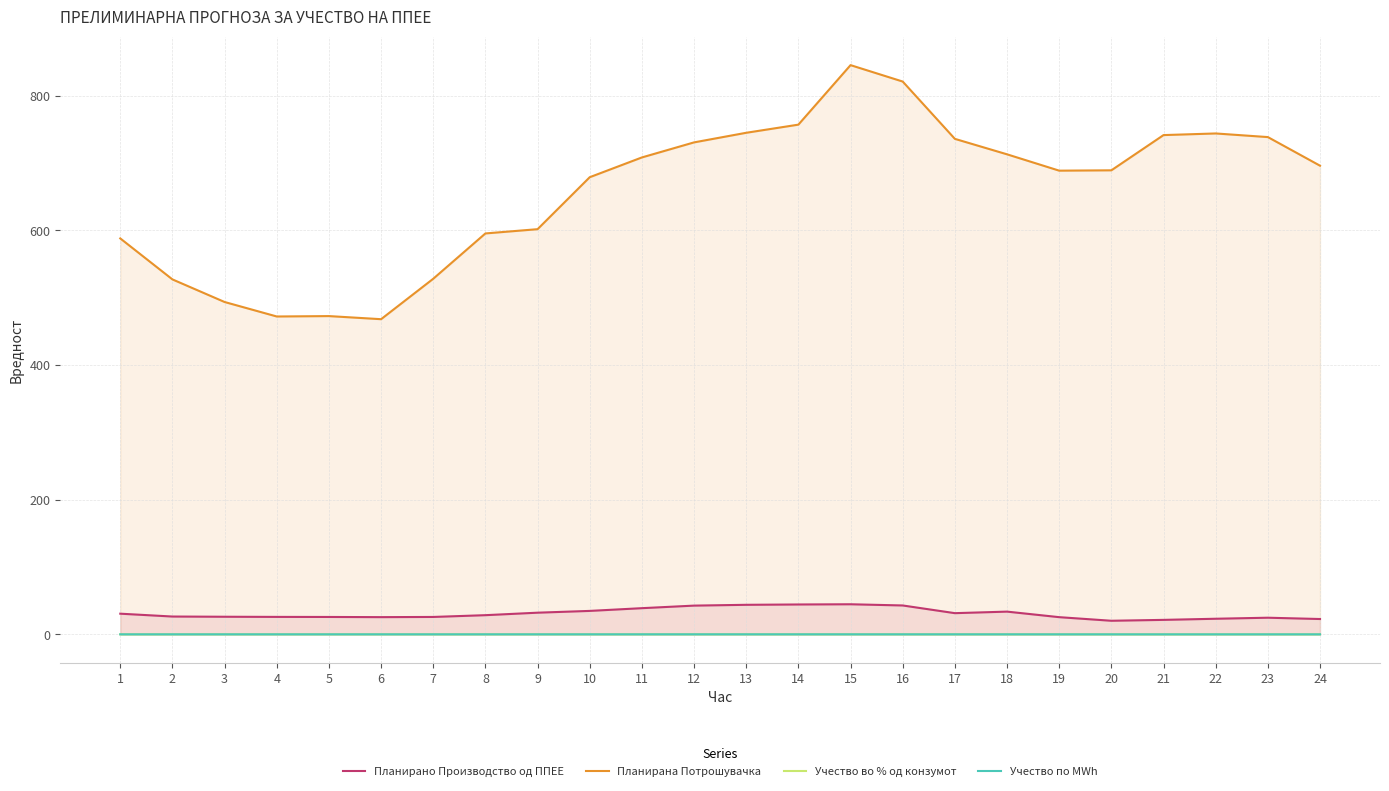

Reading left to right, extract all data points from this chart.

Планирано Производство од ППЕЕ: 30.7	26.5	26.1	25.9	25.8	25.6	25.9	28.5	32.2	34.8	38.9	42.7	43.9	44.4	44.7	42.9	31.5	33.8	25.5	20.2	21.5	23.2	24.7	22.8
Планирана Потрошувачка: 588.1	527.2	493.6	472.1	472.7	468.1	528.1	595.5	601.8	679.0	708.3	730.7	745.0	757.1	845.4	821.1	735.9	713.0	688.7	689.2	741.5	744.0	738.6	696.1
Учество во % од конзумот: 0.1	0.1	0.1	0.1	0.1	0.1	0.0	0.0	0.1	0.1	0.1	0.1	0.1	0.1	0.1	0.1	0.0	0.0	0.0	0.0	0.0	0.0	0.0	0.0
Учество по MWh: 0.1	0.1	0.1	0.1	0.1	0.1	0.0	0.0	0.1	0.1	0.1	0.1	0.1	0.1	0.1	0.1	0.0	0.0	0.0	0.0	0.0	0.0	0.0	0.0